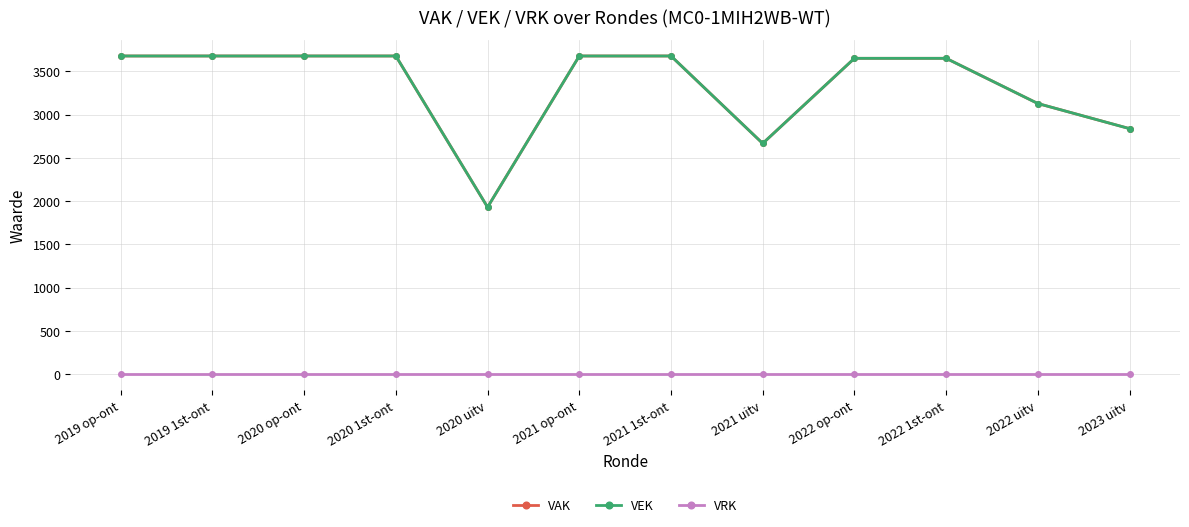

Where is the first local minimum for VEK?

2020 uitv